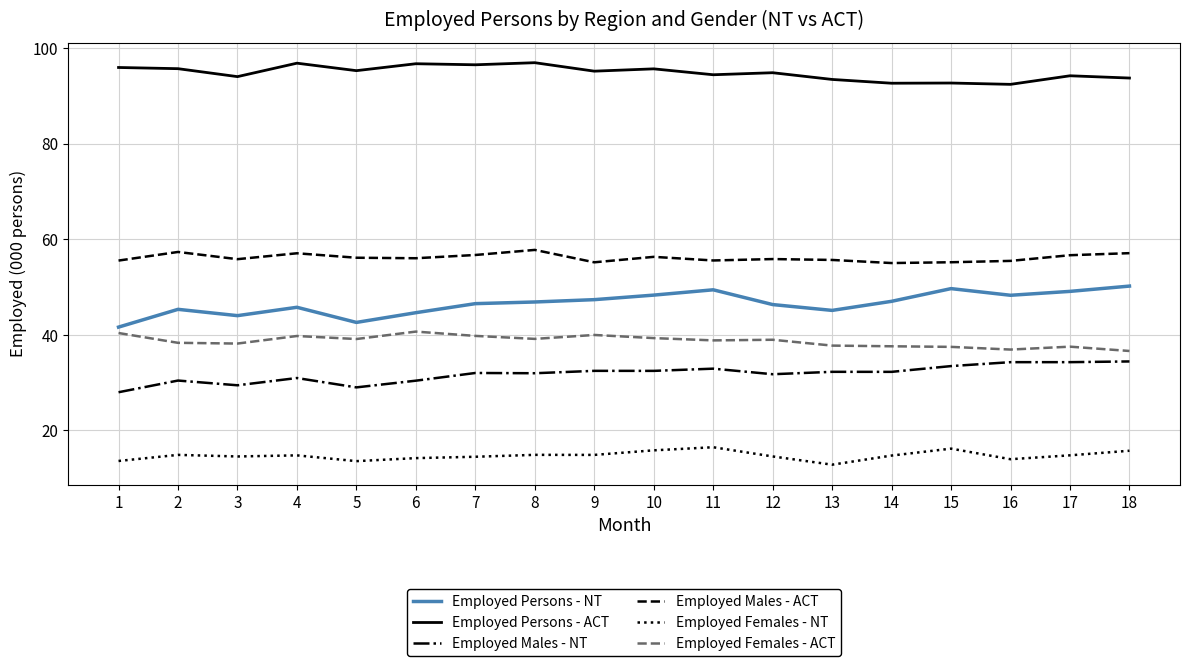

What is the spread (max minus min) of values at 3?

79.5